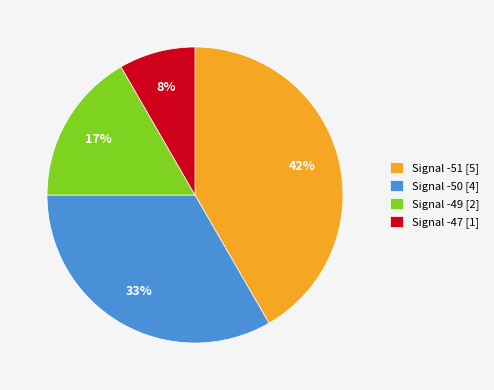

Does any single category account for the majority?

No